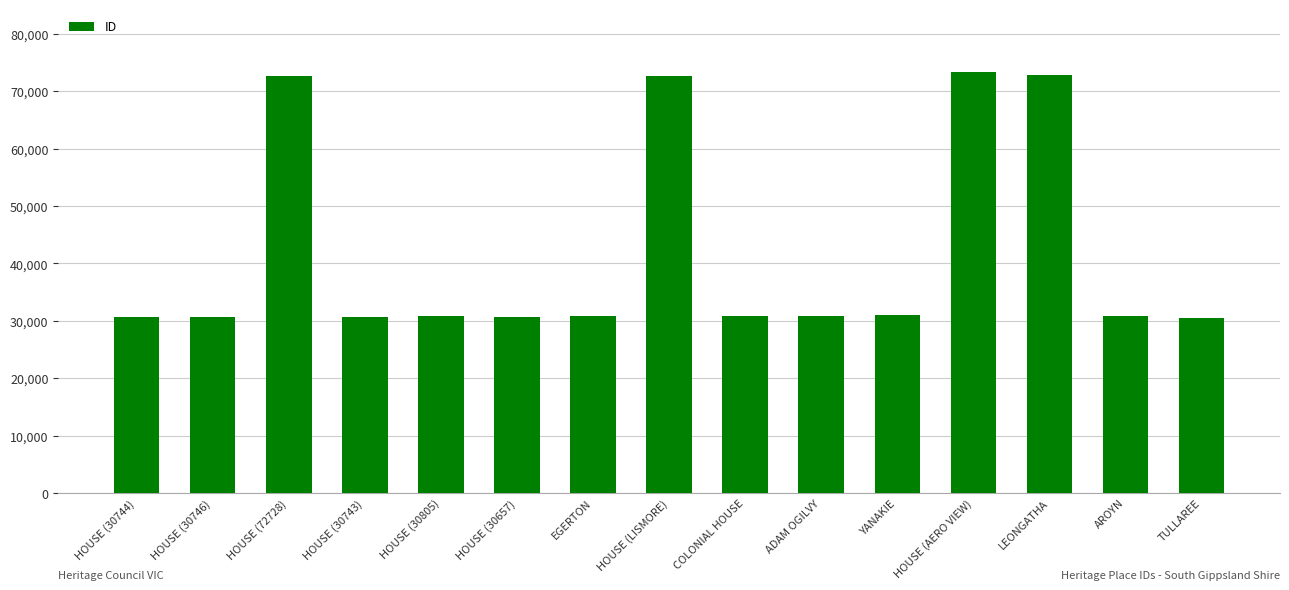

What is the maximum value shown in the chart?

73308